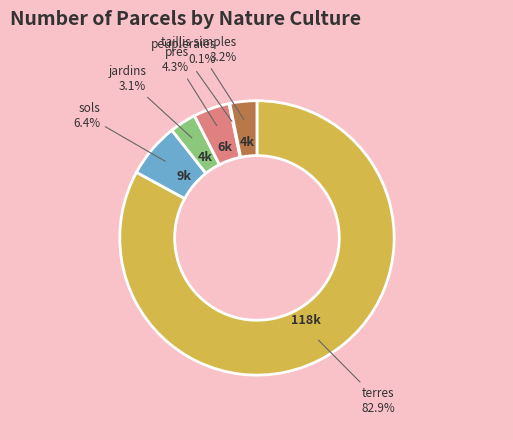

What is the majority slice?

terres